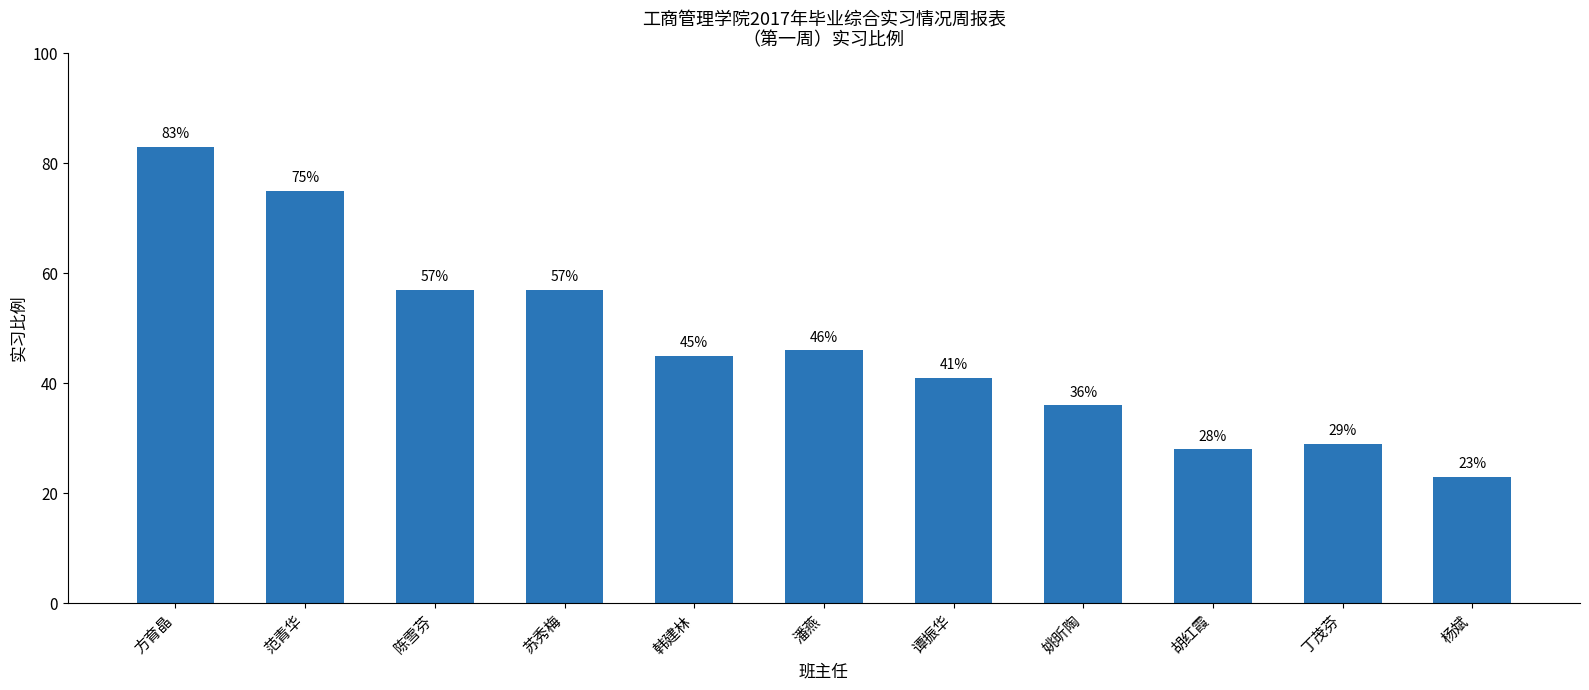

At which category does the chart reach its peak across all series?

方育晶